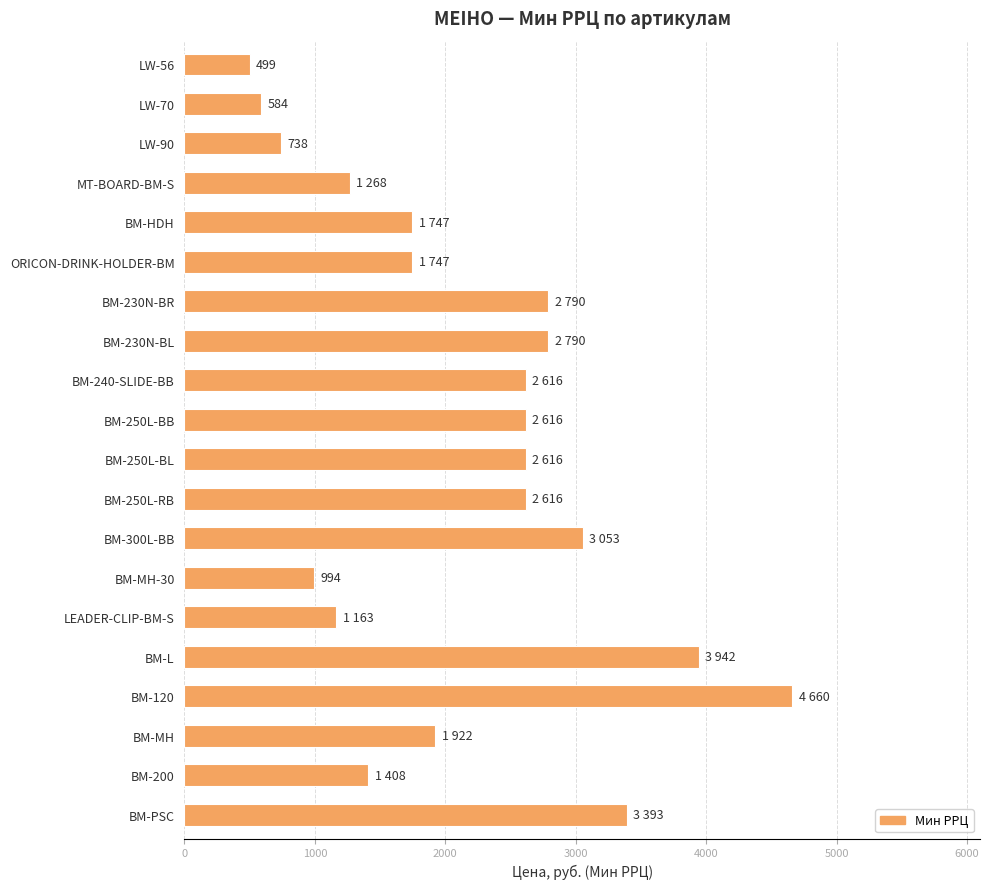

Which has a higher value, BM-250L-BL or LEADER-CLIP-BM-S?

BM-250L-BL